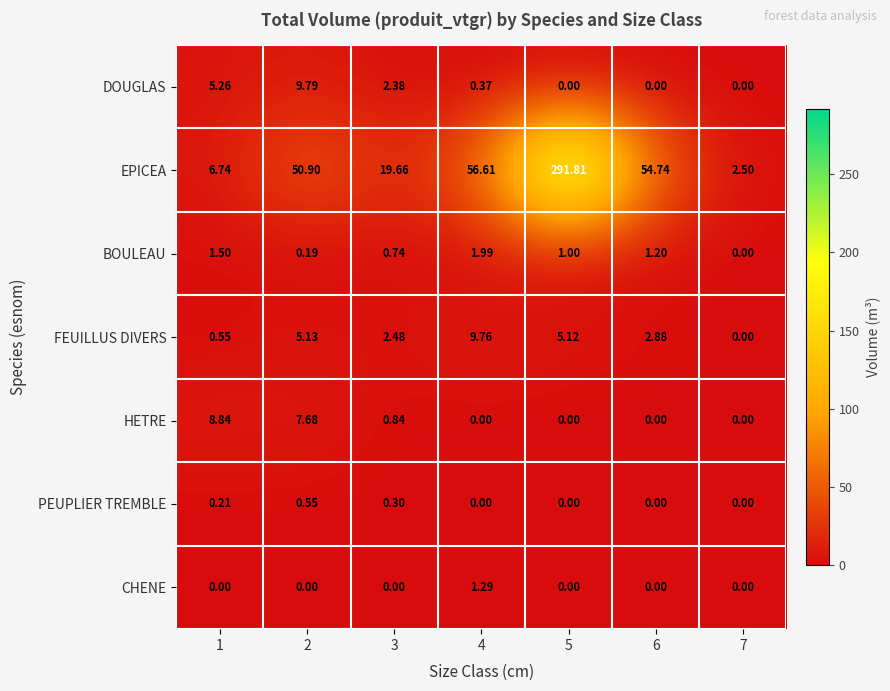

Is the value of CHENE at 2 greater than the value of HETRE at 2?

No